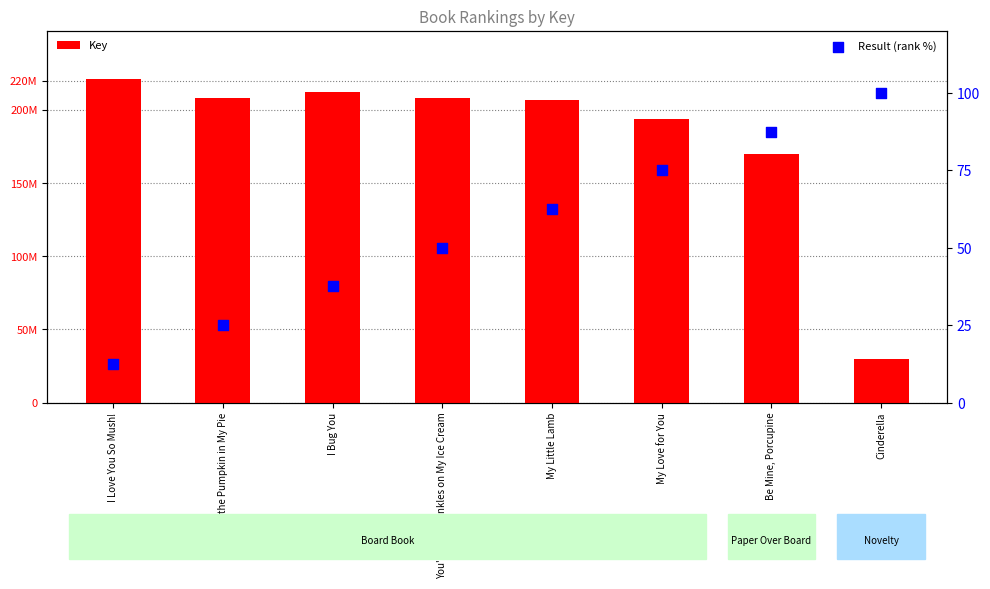

Which series has the largest Y range (max minus min)?

Key